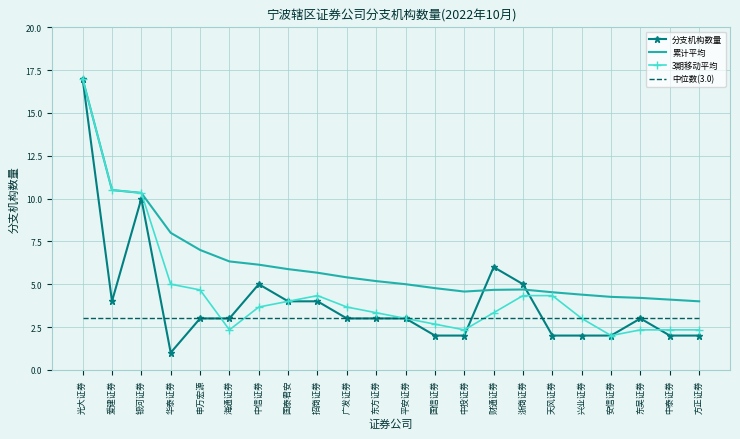

What is the sum of the 分支机构数量 values at 海通证券 and 爱建证券?

7.0